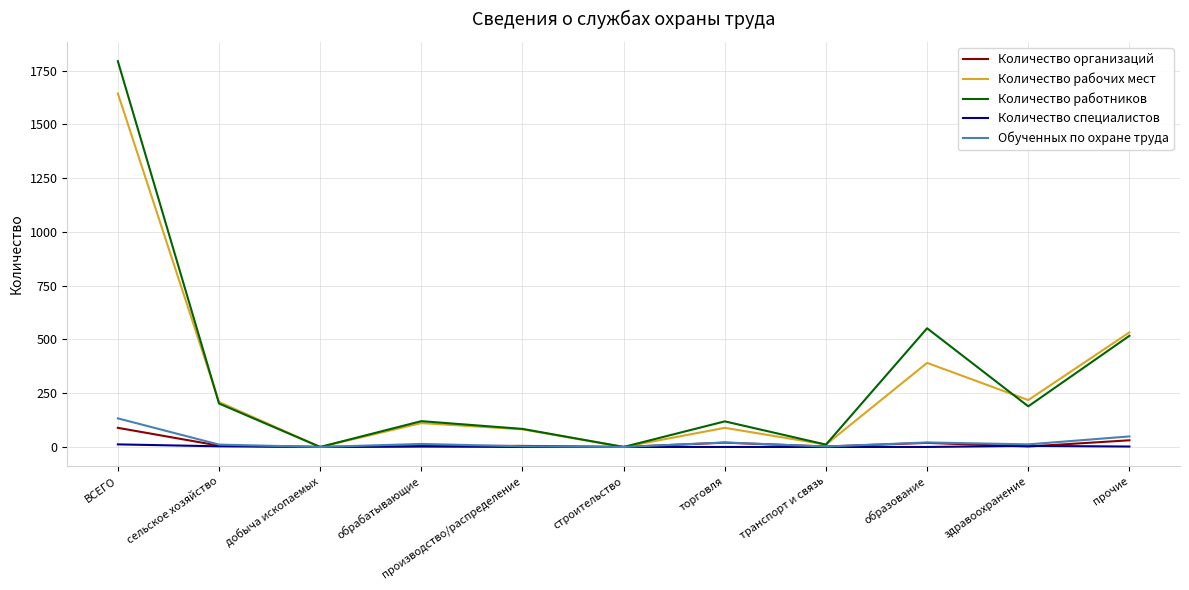

At which category is the sum across all series the highest?

ВСЕГО